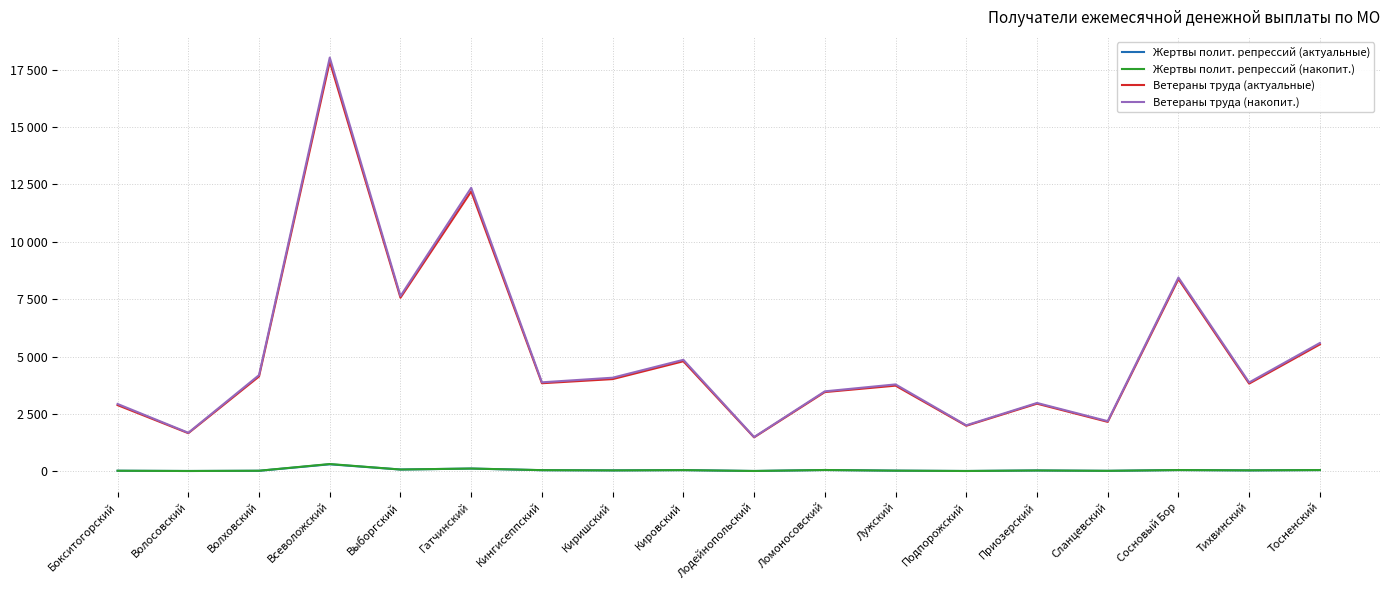

What are all the series names shown in the legend?

Жертвы полит. репрессий (актуальные), Жертвы полит. репрессий (накопит.), Ветераны труда (актуальные), Ветераны труда (накопит.)